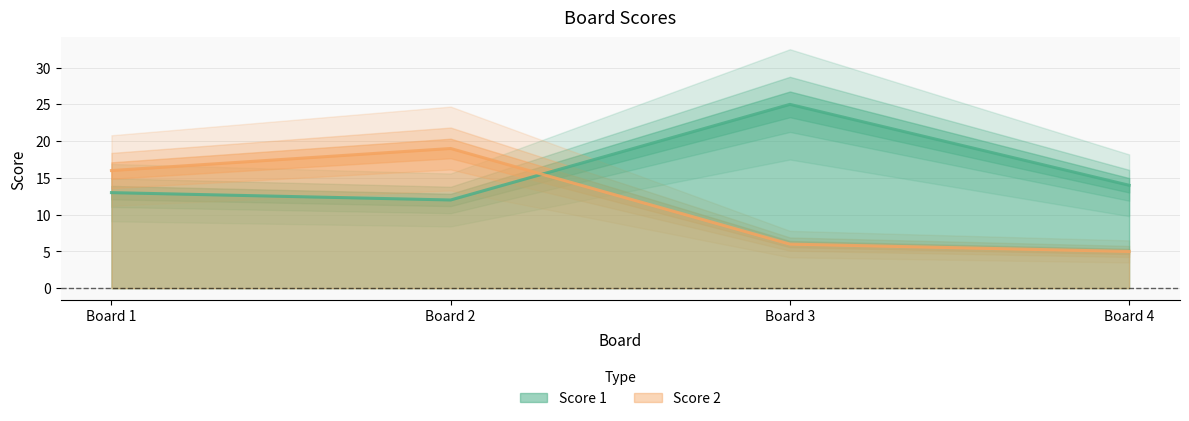

What is the sum of all Score 1 values?

64